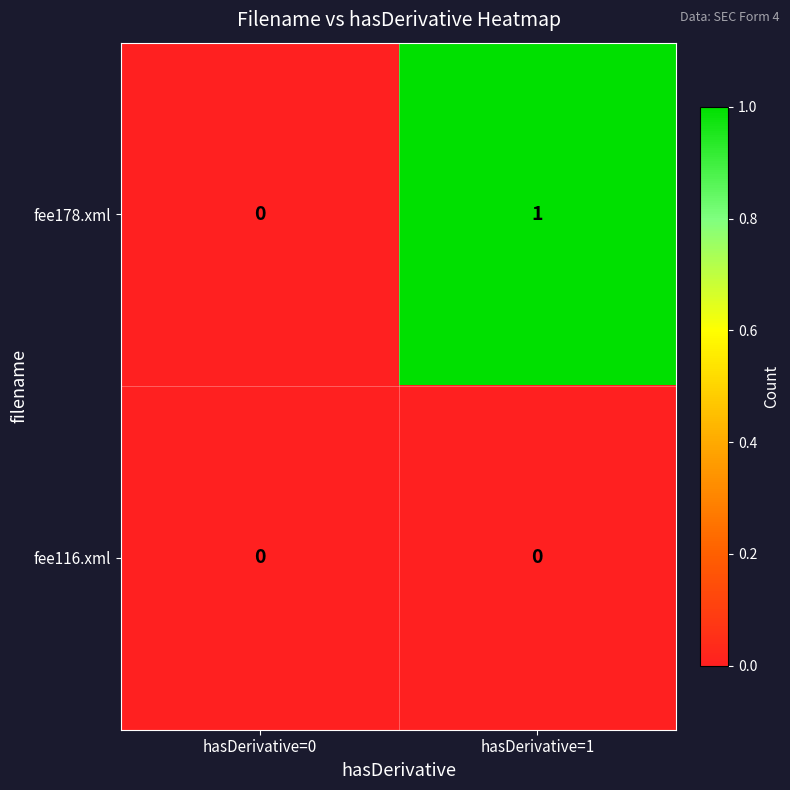

Is the value of fee178.xml at hasDerivative=1 greater than the value of fee116.xml at hasDerivative=0?

Yes